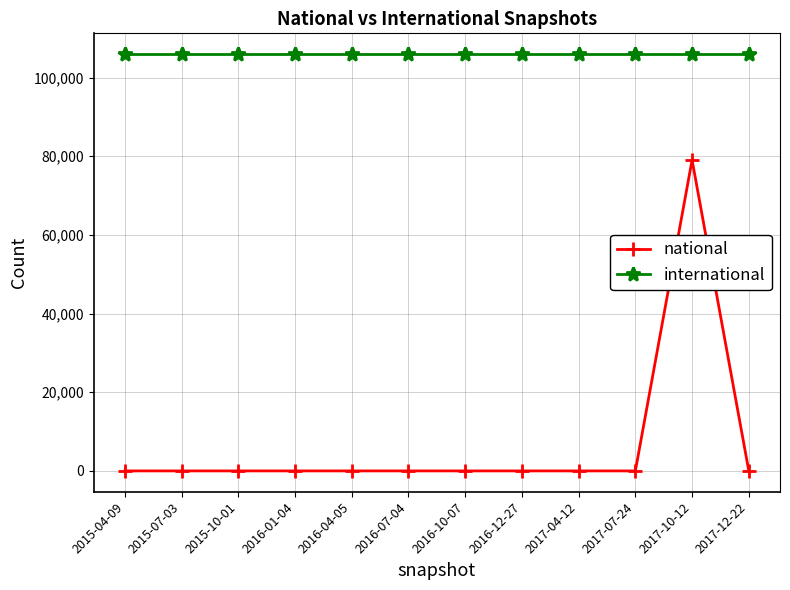

The value of national at 2015-10-01 is -36304. True or false?

False